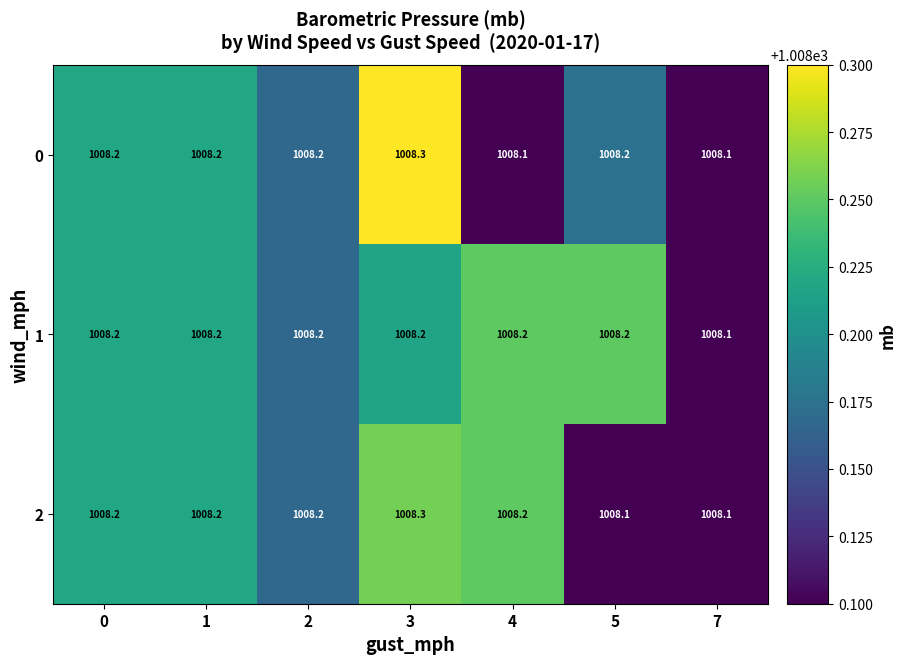

Reading left to right, what are all the values shown in this chart?

0: 1008.2	1008.2	1008.2	1008.3	1008.1	1008.2	1008.1
1: 1008.2	1008.2	1008.2	1008.2	1008.2	1008.2	1008.1
2: 1008.2	1008.2	1008.2	1008.3	1008.2	1008.1	1008.1